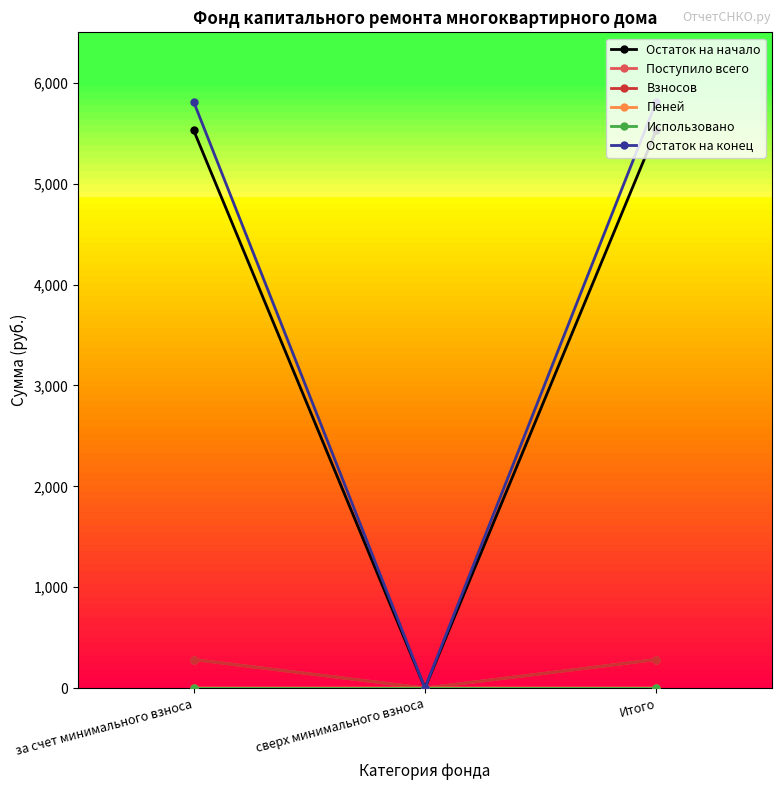

Which series changed the most between сверх минимального взноса and Итого?

Остаток на конец